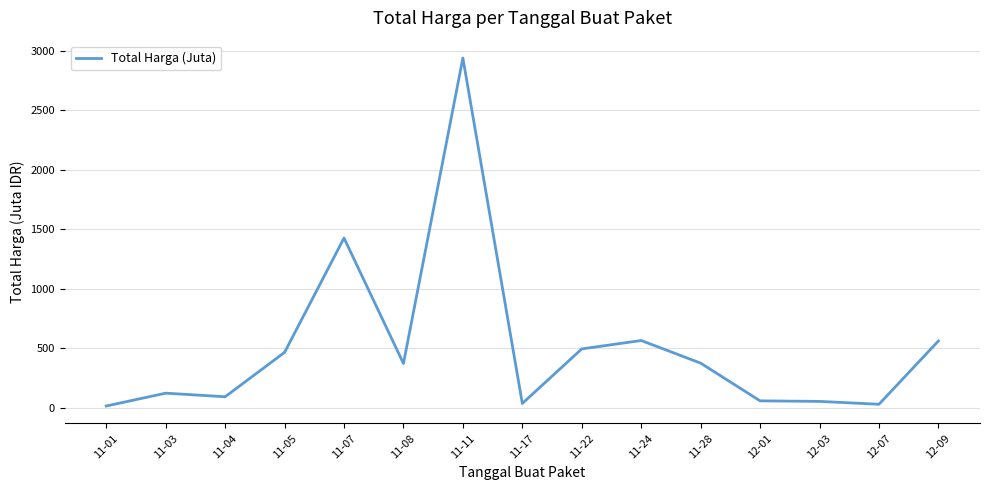

What is the maximum value shown in the chart?

2939.4